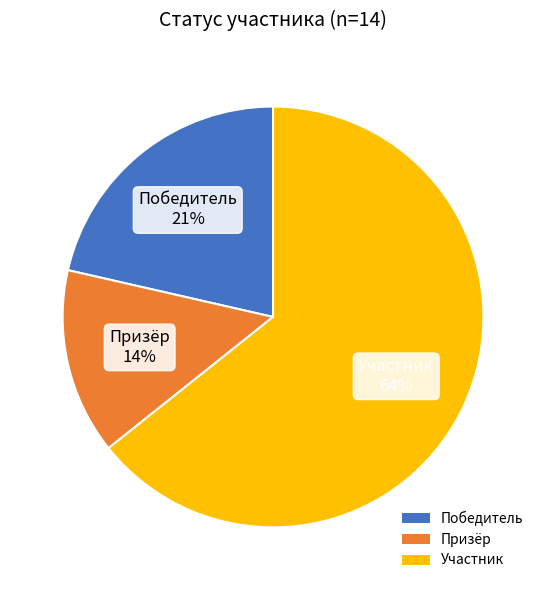

To the nearest percent, what is the combined percentage of Призёр and Участник?

79%